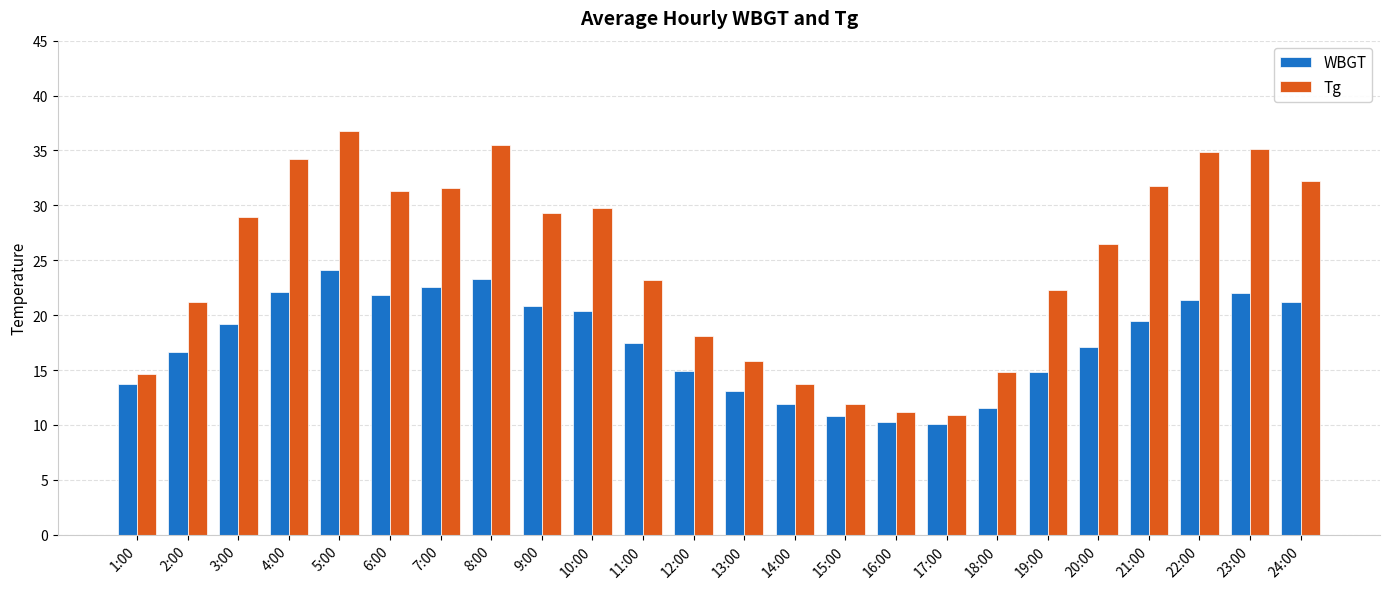

At which label does WBGT first exceed 19?

3:00